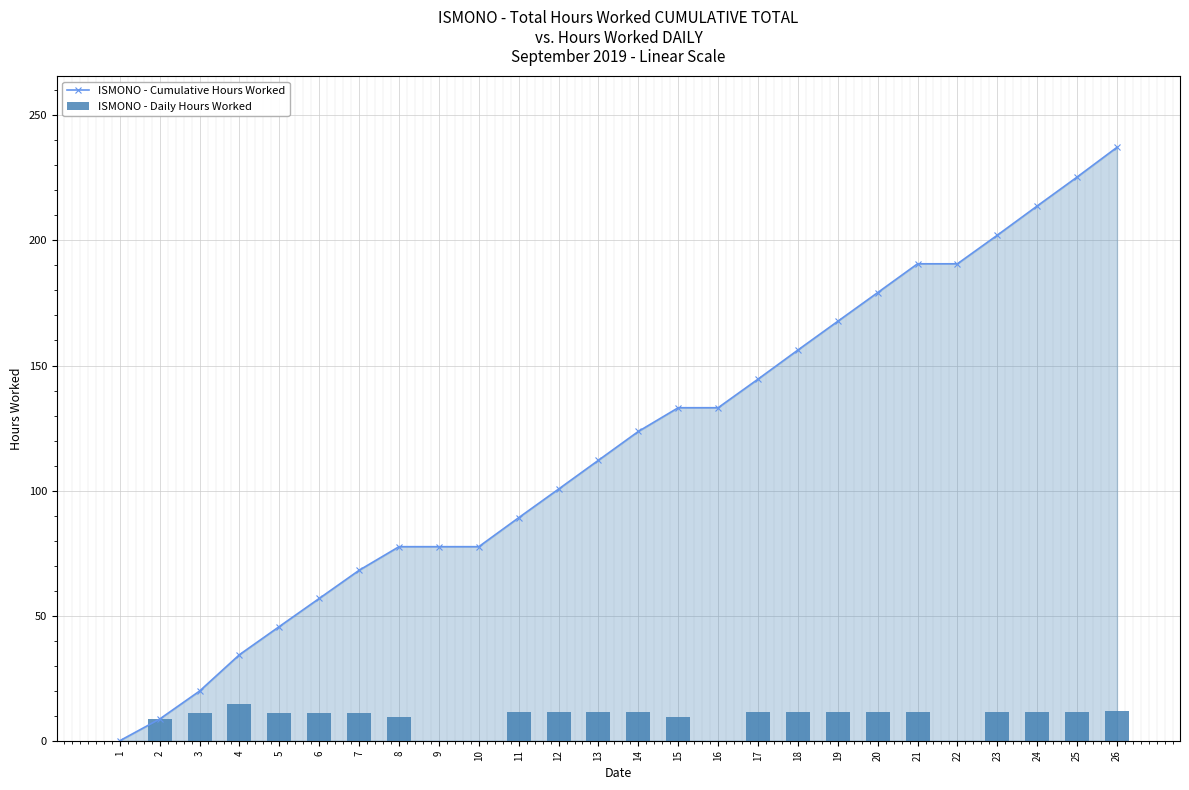

At which label does ISMONO - Cumulative Hours Worked reach its minimum?

1